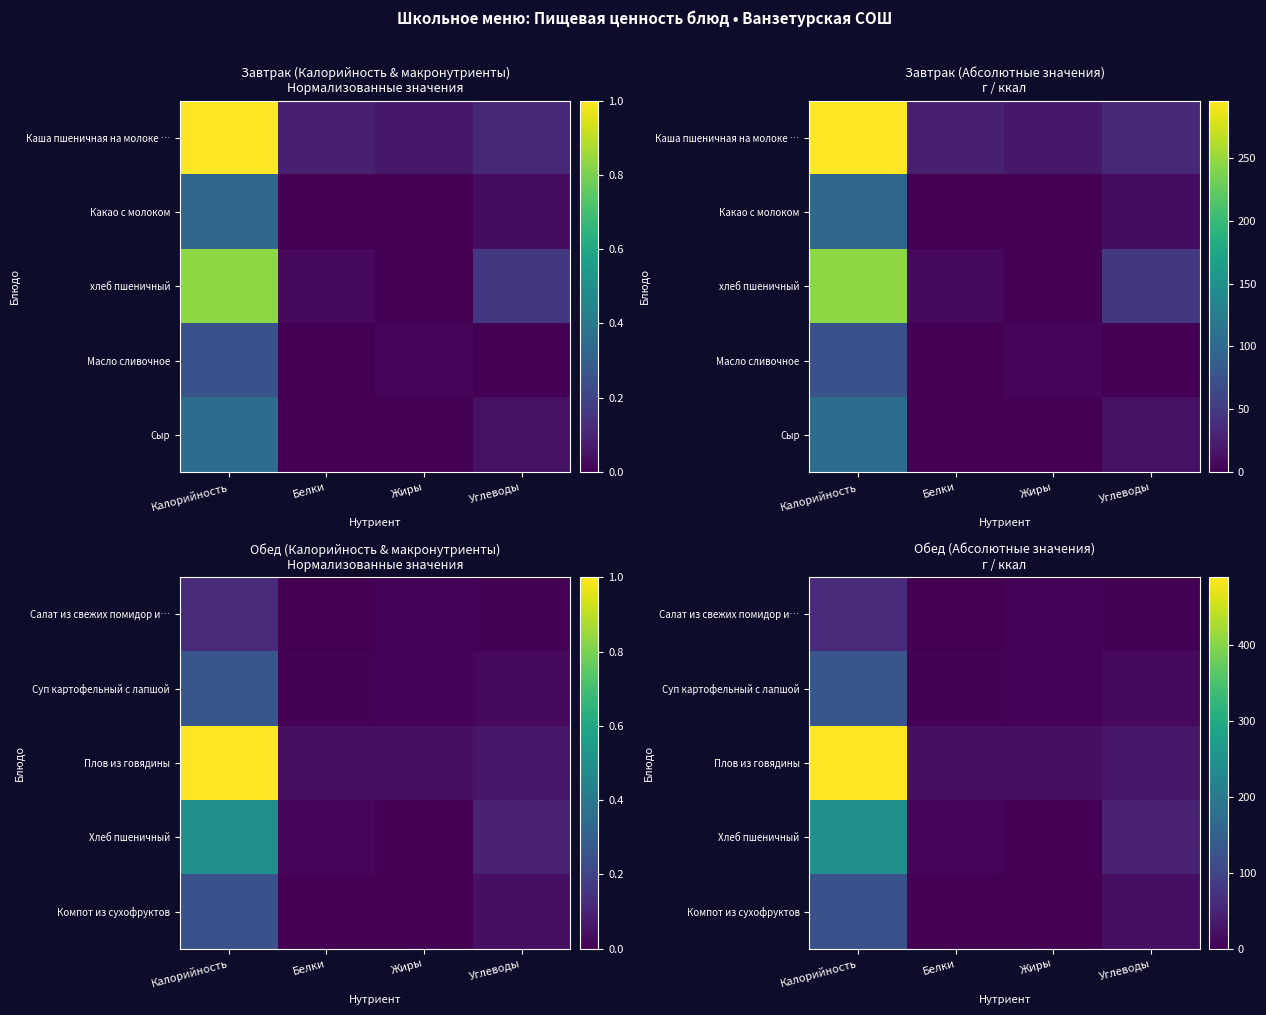

At which category is the sum across all series the highest?

Калорийность